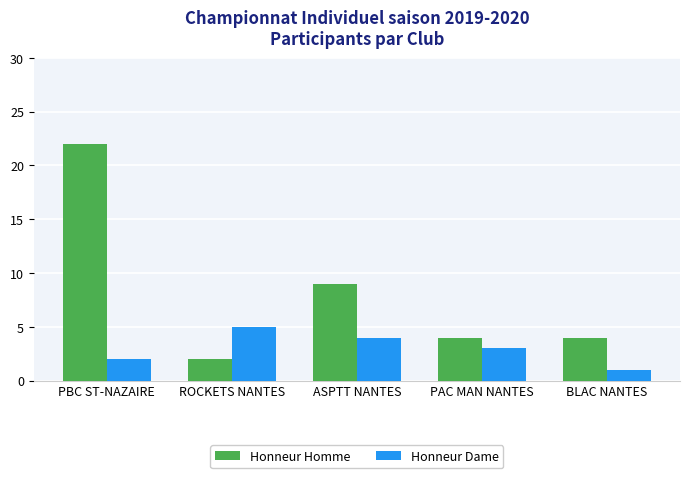

How many groups of bars are there?

5